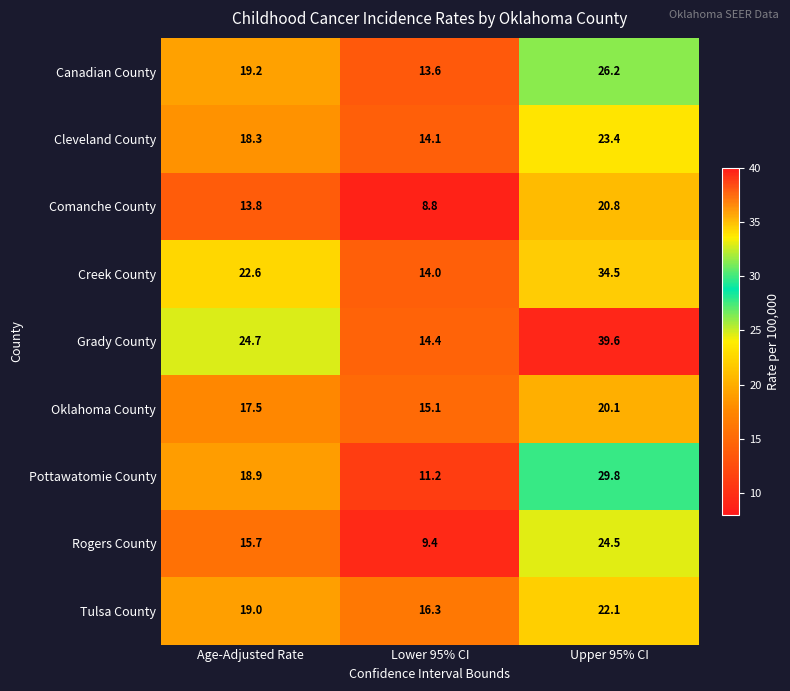

Reading left to right, what are all the values shown in this chart?

Canadian County: 19.2	13.6	26.2
Cleveland County: 18.3	14.1	23.4
Comanche County: 13.8	8.8	20.8
Creek County: 22.6	14.0	34.5
Grady County: 24.7	14.4	39.6
Oklahoma County: 17.5	15.1	20.1
Pottawatomie County: 18.9	11.2	29.8
Rogers County: 15.7	9.4	24.5
Tulsa County: 19.0	16.3	22.1